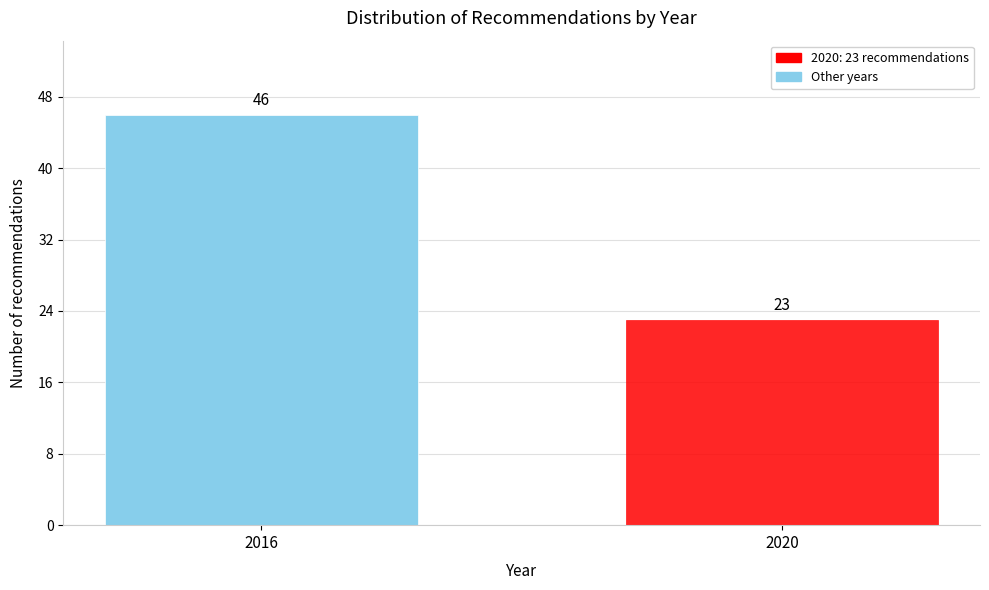

Reading left to right, what are all the values shown in this chart?

46	23